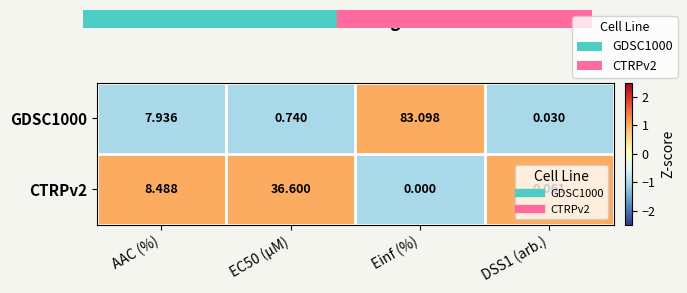

At which label does GDSC1000 first exceed 7?

AAC (%)